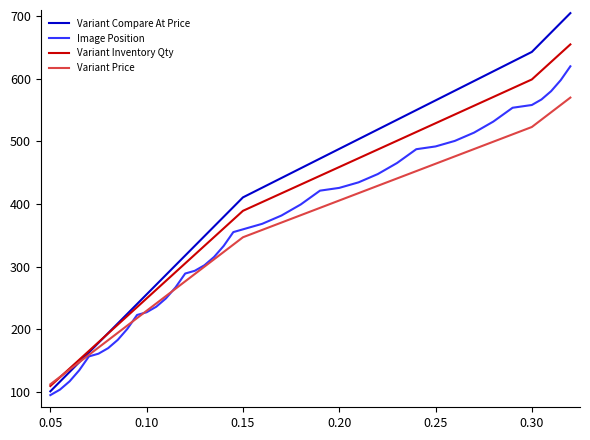

True or false: Variant Compare At Price has more than 0 points higher than both neighbors.

False